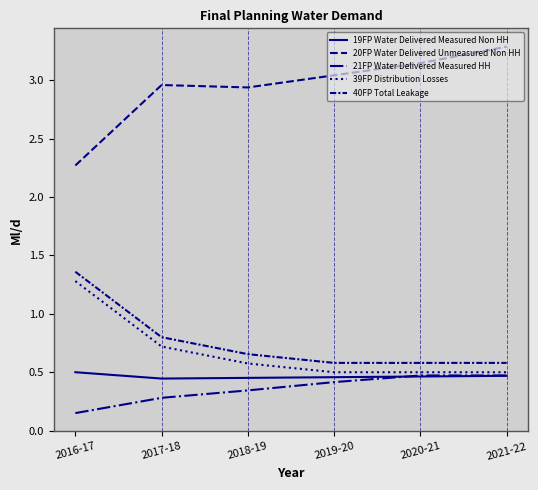

What is the spread (max minus min) of values at 2018-19?

2.6